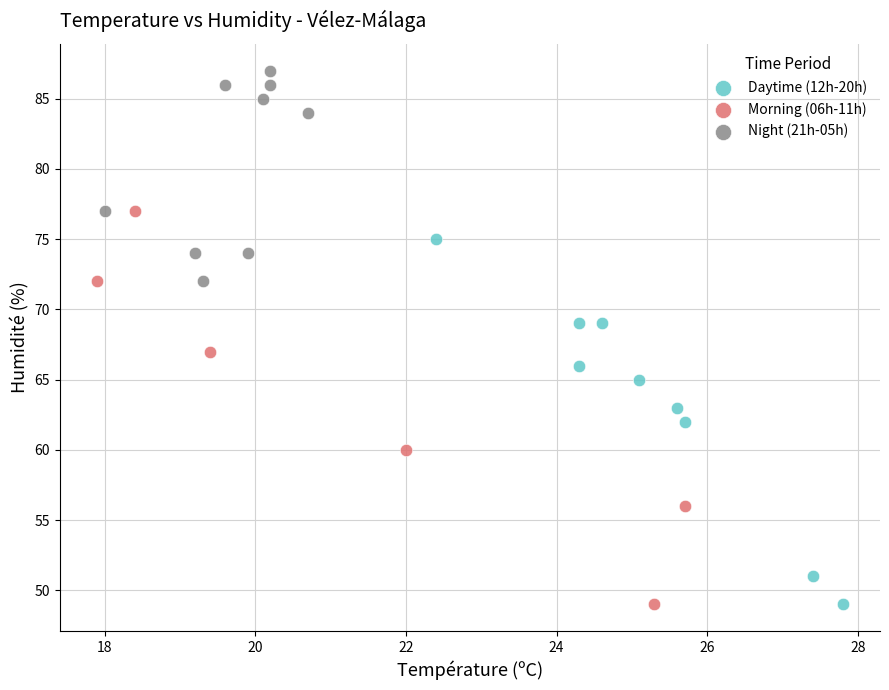

Which series contains the highest Y value?

Night (21h-05h)